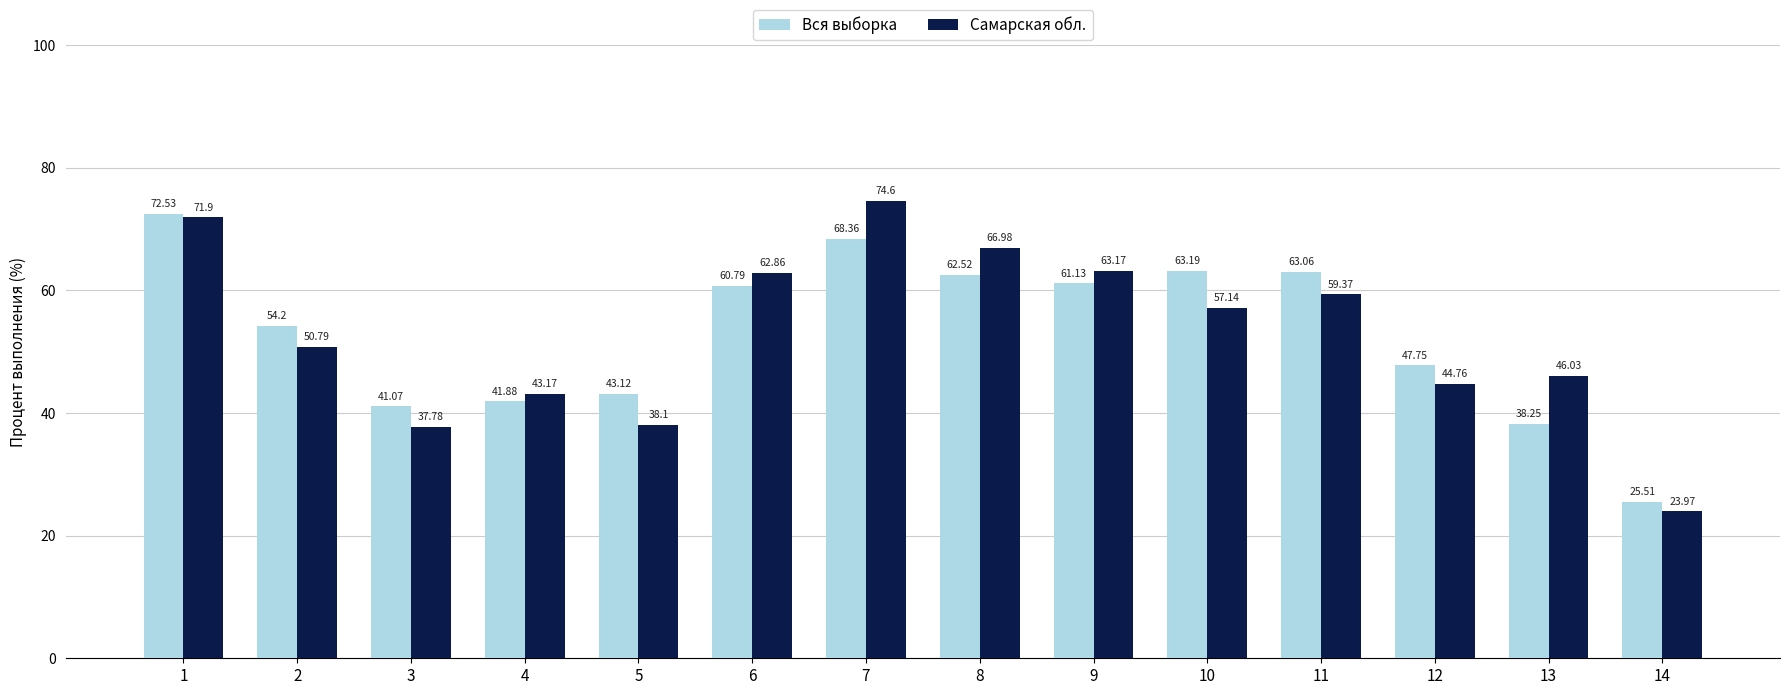

At 7, list the series in order from smallest to largest.

Вся выборка, Самарская обл.